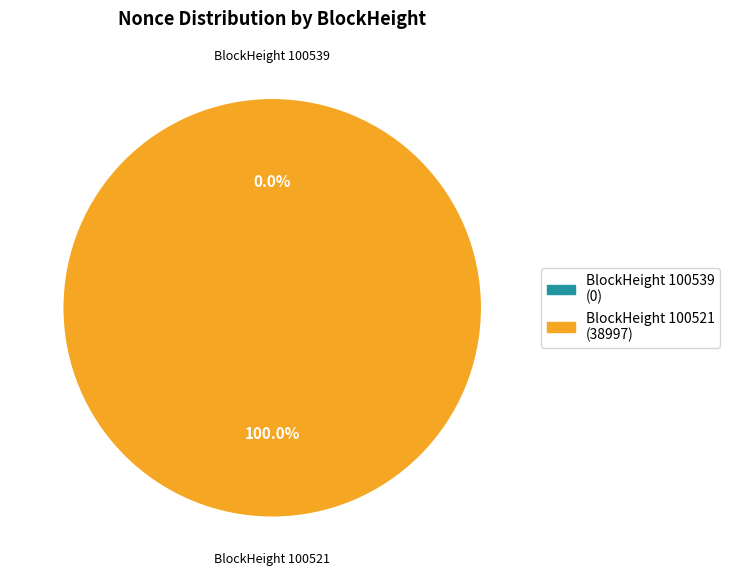

What is the smallest slice in the pie chart?

100539